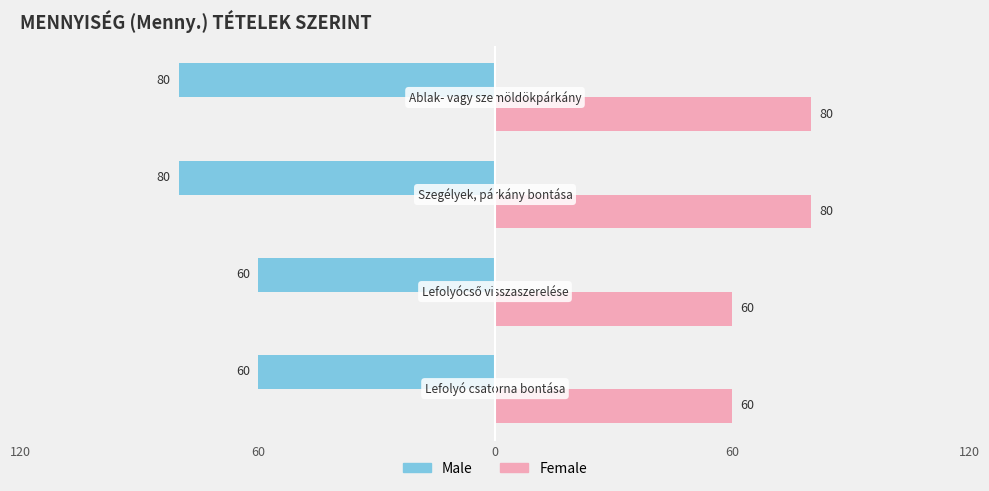

What are all the series names shown in the legend?

Male, Female